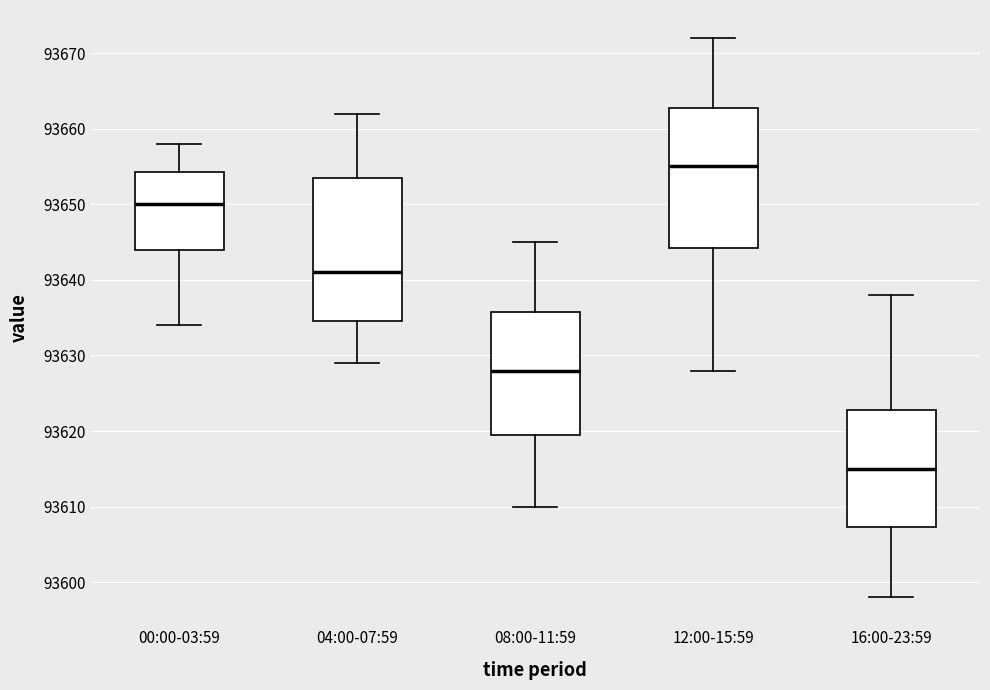

Which box's median line is the highest?

12:00-15:59